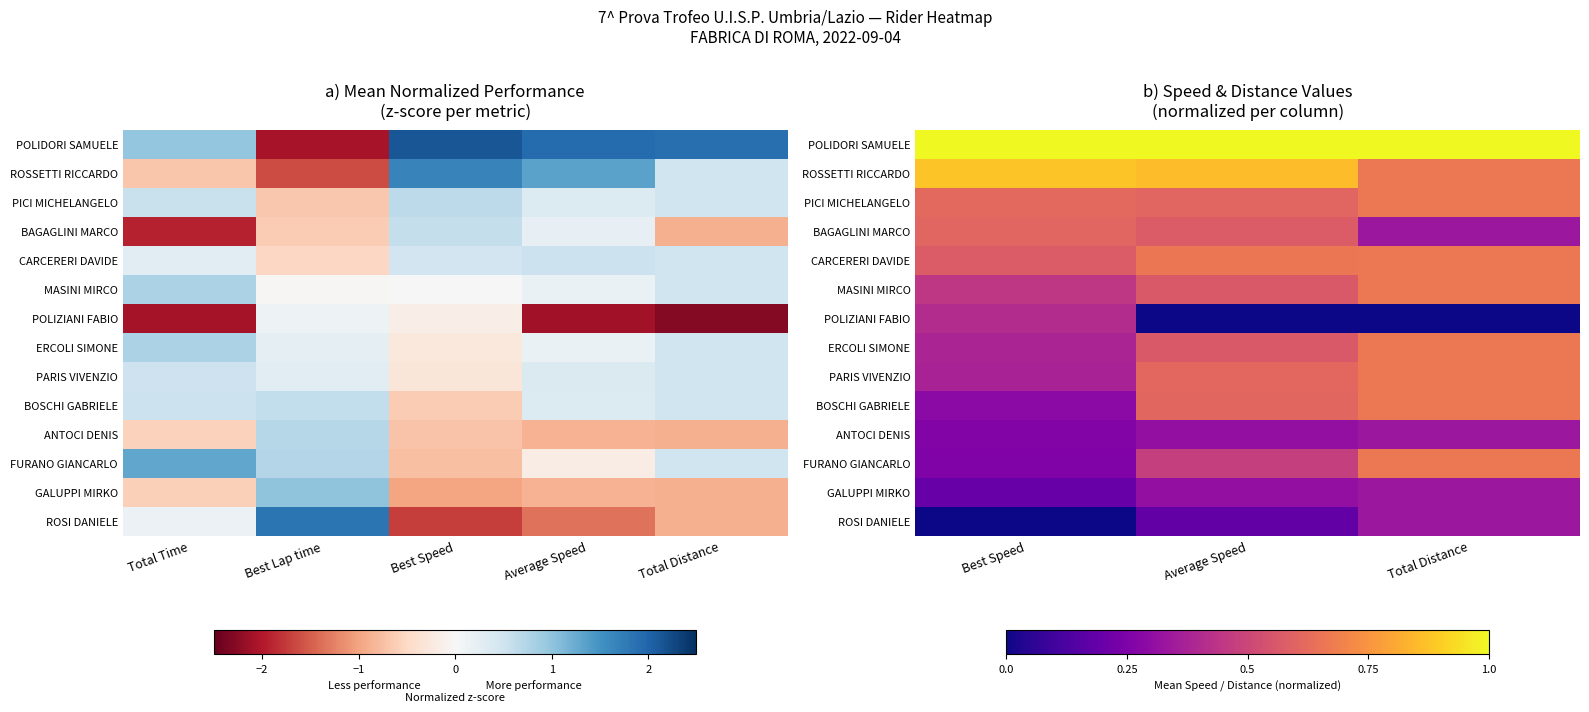

How many distinct data groups are displayed?

14